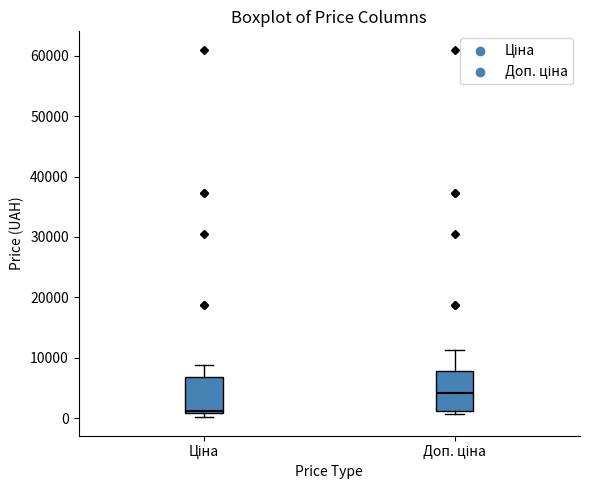

Which box's median line is the lowest?

Ціна